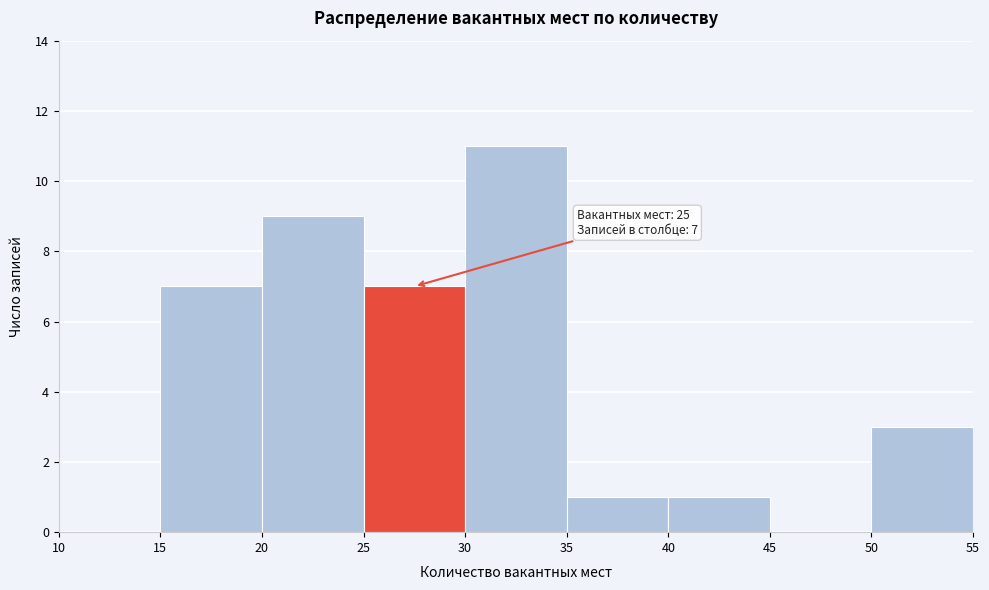

Over which range of the x-axis is the bar tallest?

30 to 35